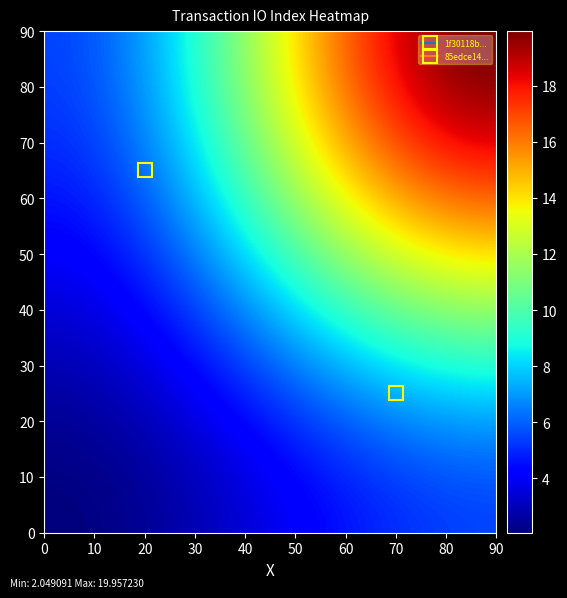

Reading right to left, extract all data points from this chart.

1f30118b16282523fef5104a44c0475097ba6e7: io_index=1	direction=-1
85edce143afba4d880bf81c9a55964ed26f2e40: io_index=32	direction=1